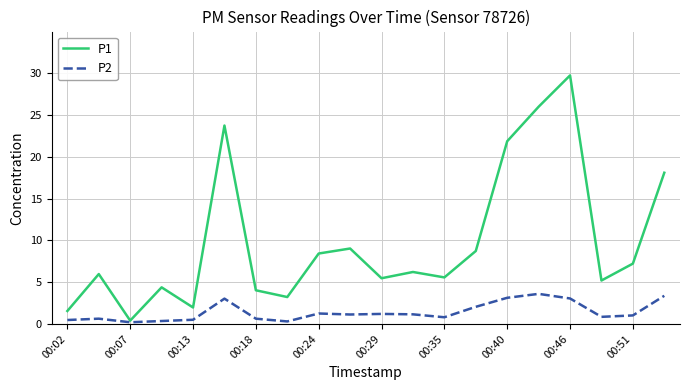

What is the sum of all P1 values?

196.9